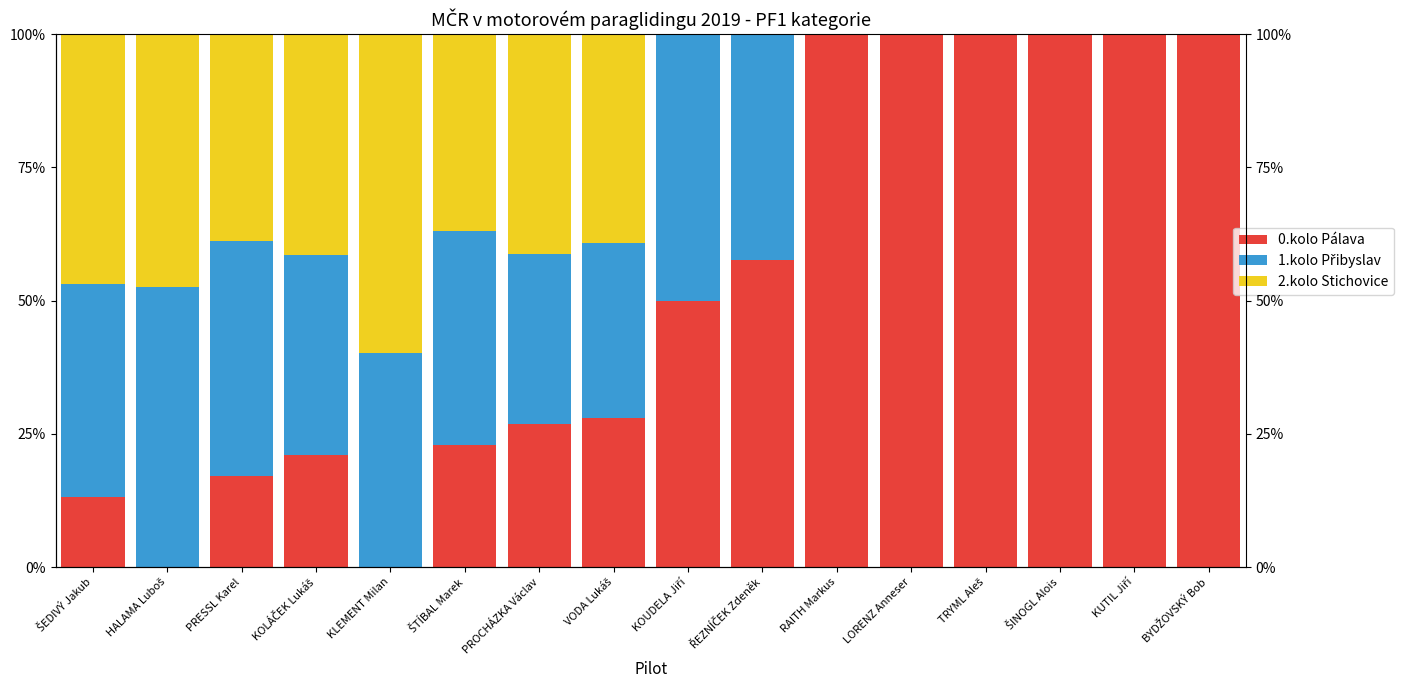

What is the difference between the maximum and minimum values in the 0.kolo Pálava series?

100.0